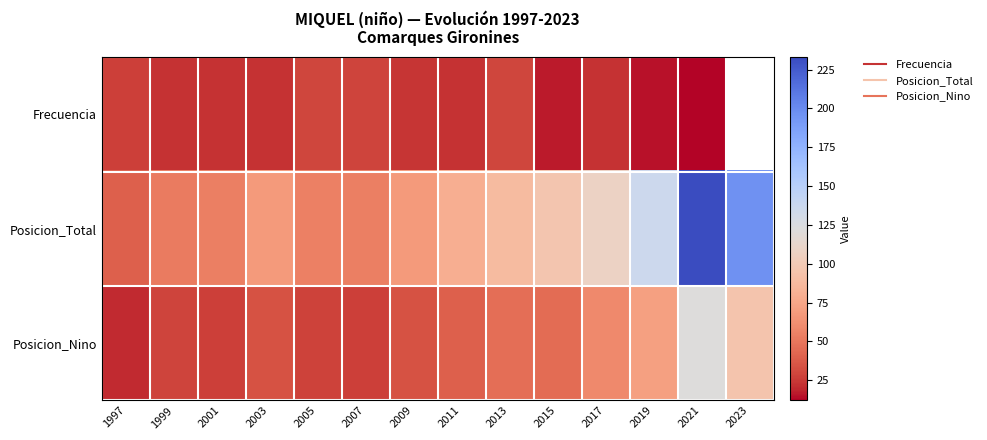

What value does the Frecuencia series have at 2003?

23.0